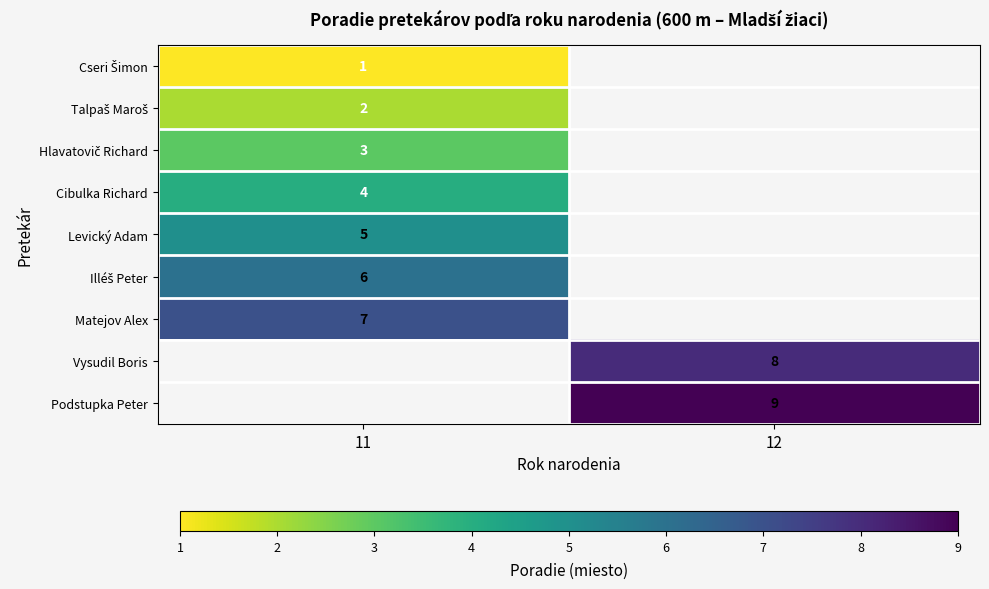

Is it true that Vysudil Boris equals 3.5 at 12?

False